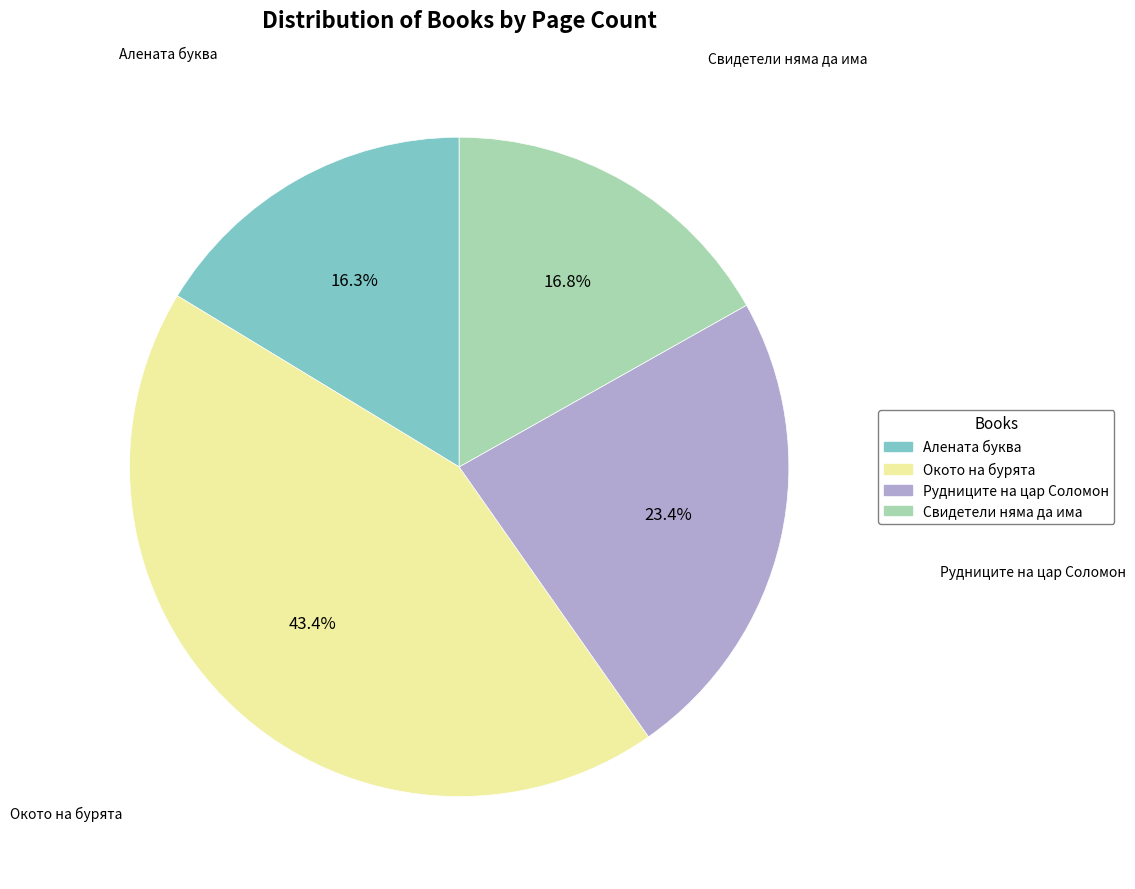

What percentage is NOT represented by Свидетели няма да има?

83.2%